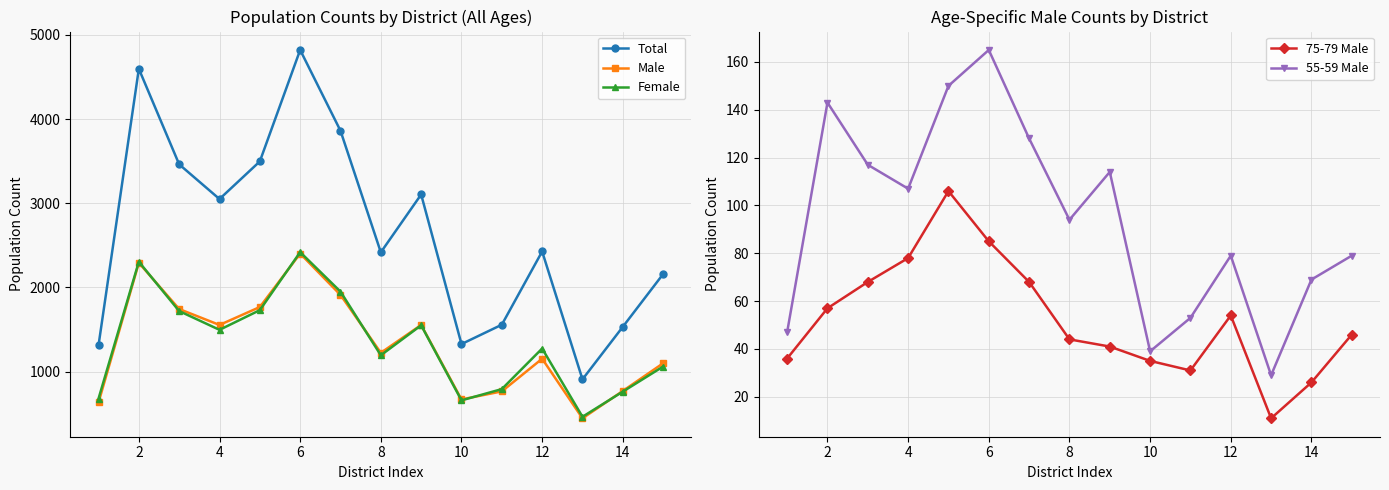

What are all the series names shown in the legend?

Total, Male, Female, 75-79 Male, 55-59 Male